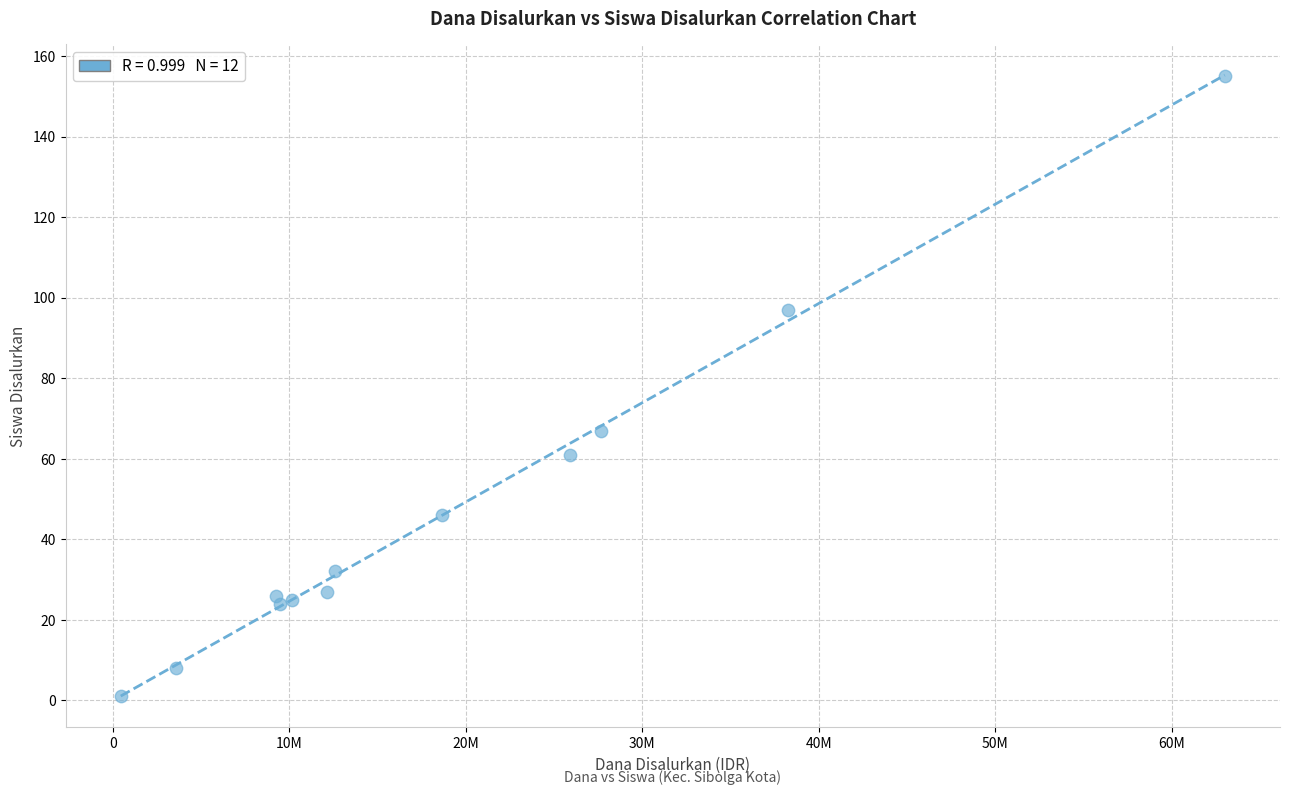

What Y value in the scatter plot is closest to 78?

67